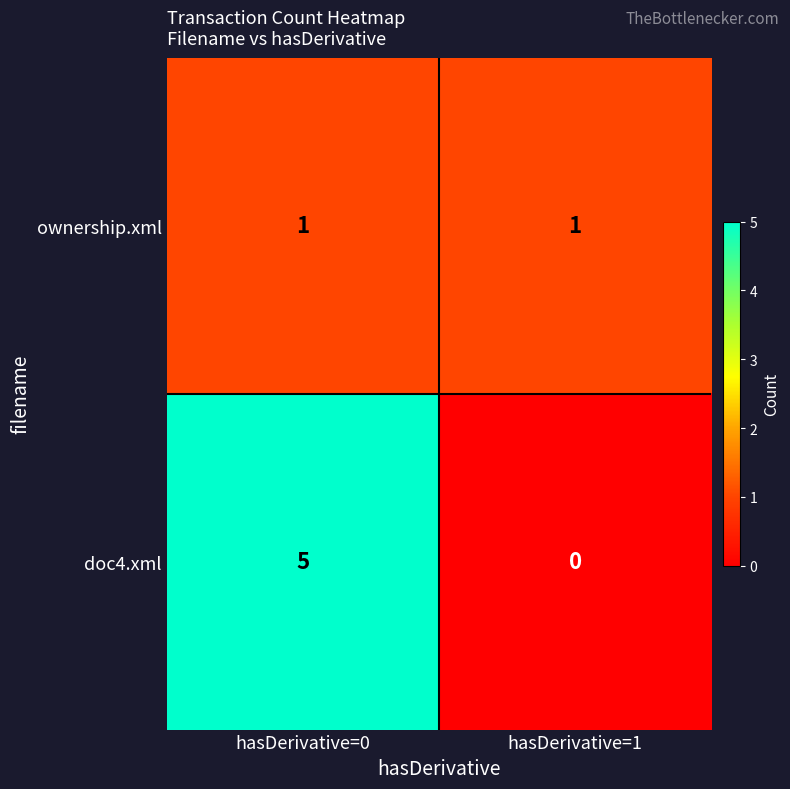

Between hasDerivative=0 and hasDerivative=1, which series saw the biggest shift?

doc4.xml